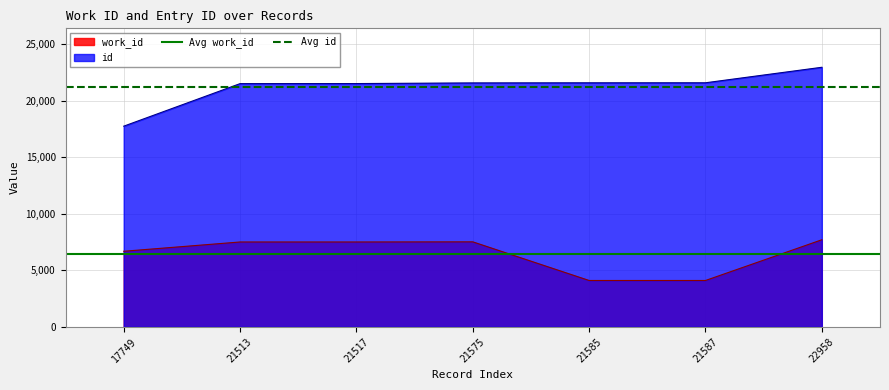

What is the lowest value of the work_id series?

4103